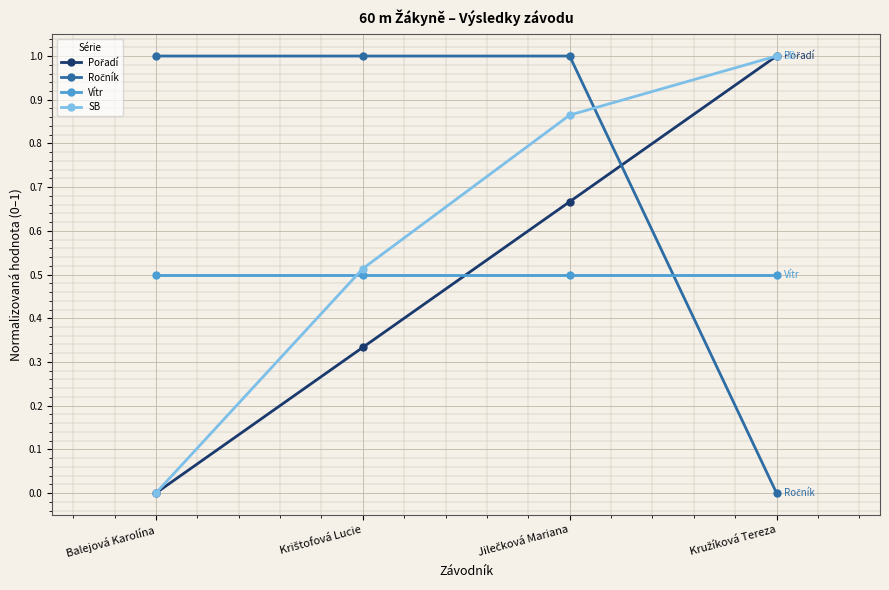

What is the greatest value displayed?

1.0